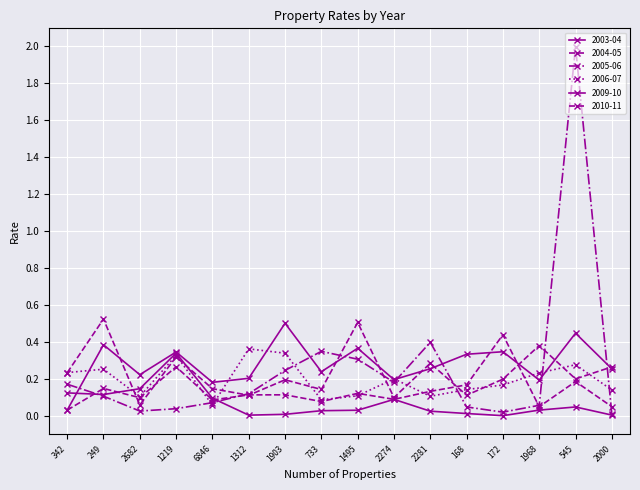

What is the label of the 11th point from the right?

1312